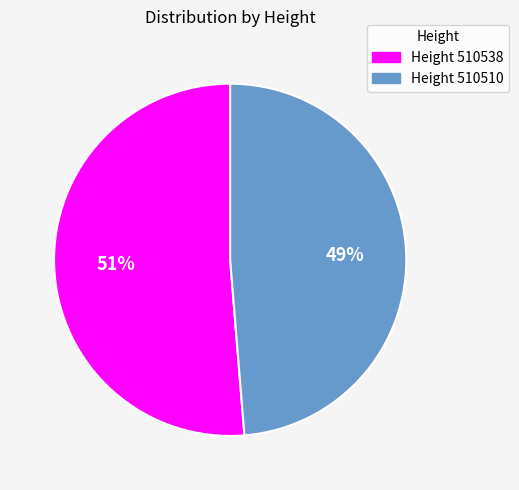

What is the majority slice?

Height 510538